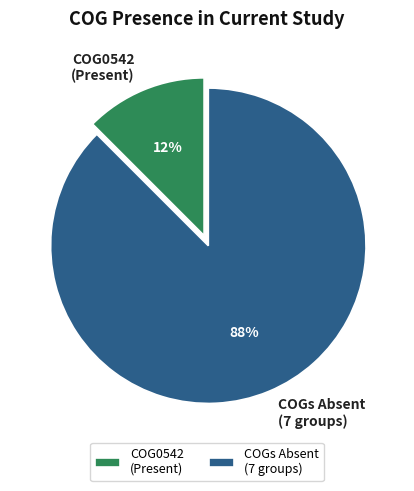

How many segments does this pie chart have?

2